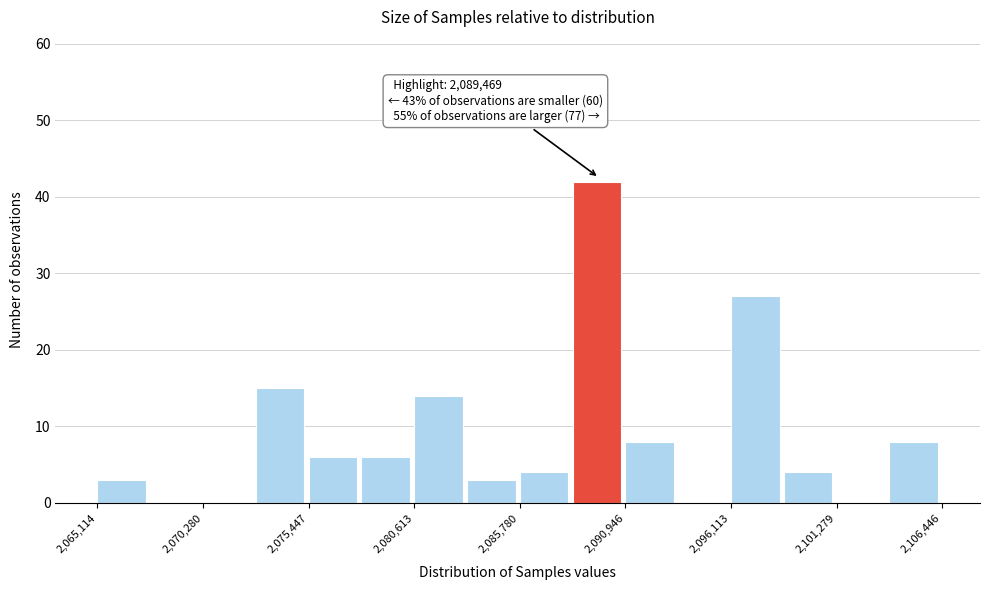

Read against the x-axis, roughly where is the centre of the tallest bar?

2090000